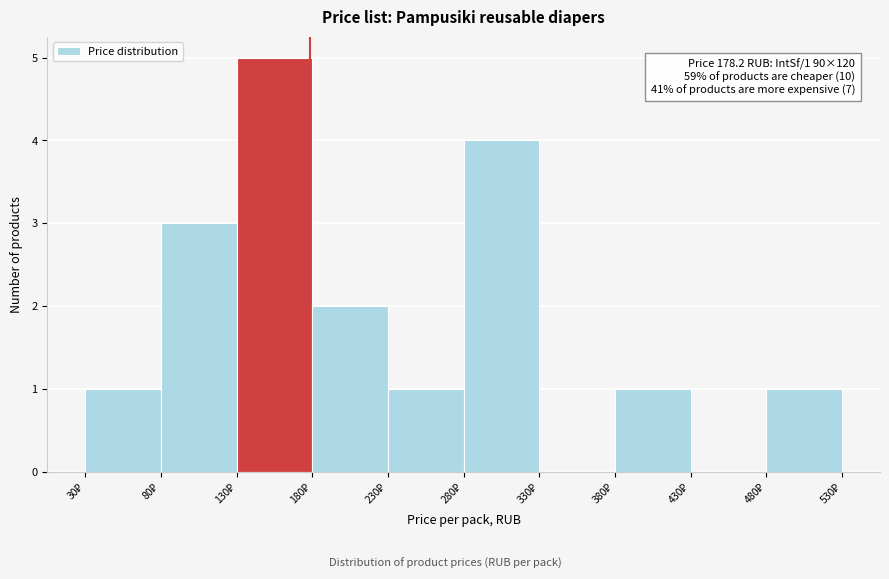

Which range on the x-axis has the tallest bar?

130 to 180